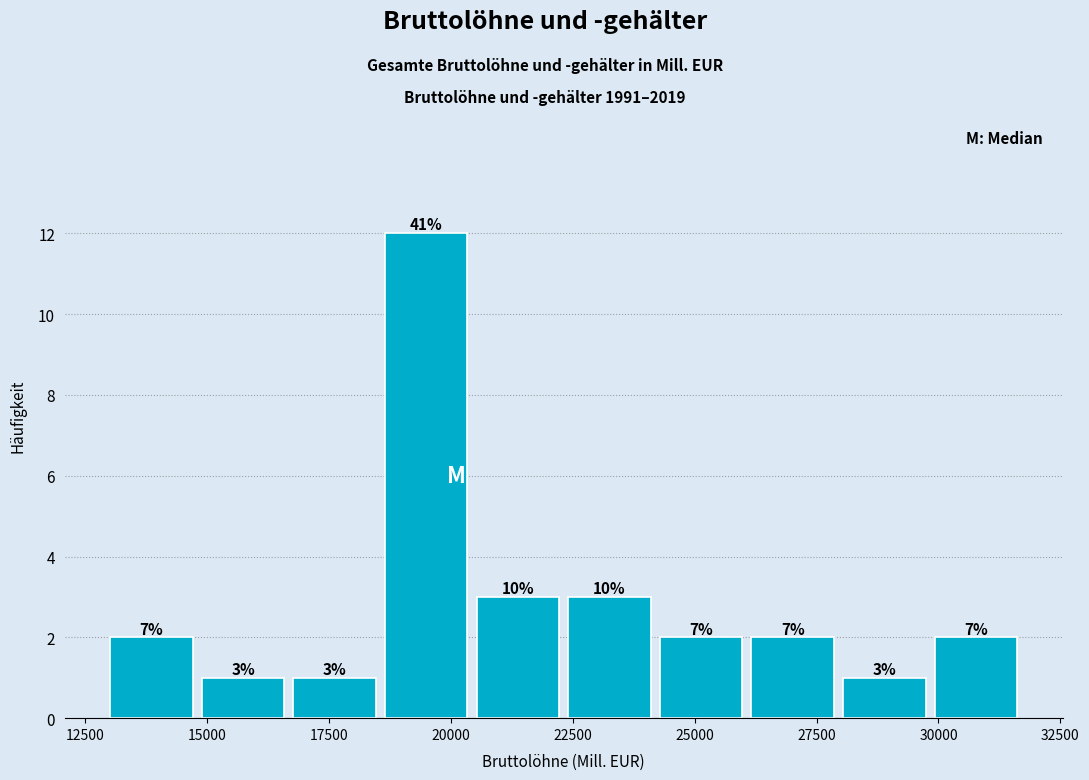

Around what value on the x-axis is the tallest bar? Give the approximate position of its centre, as read against the axis.

19500